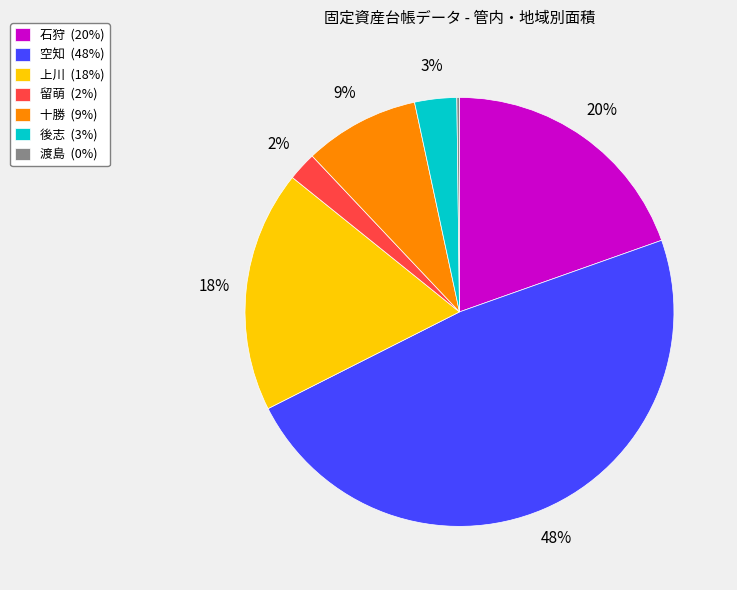

Does any single category account for the majority?

No